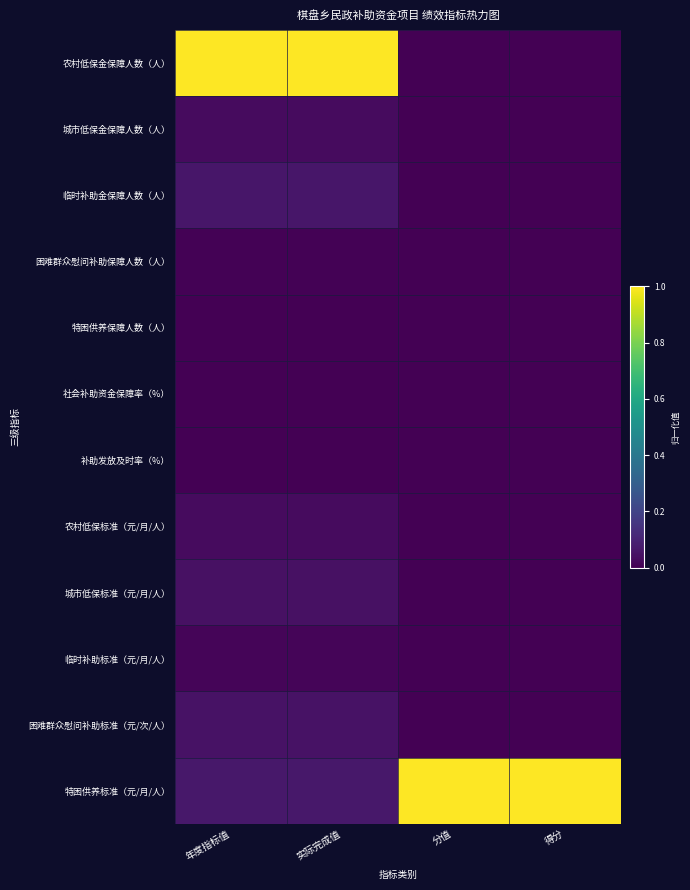

What is the total value across all series at 得分?

1.0